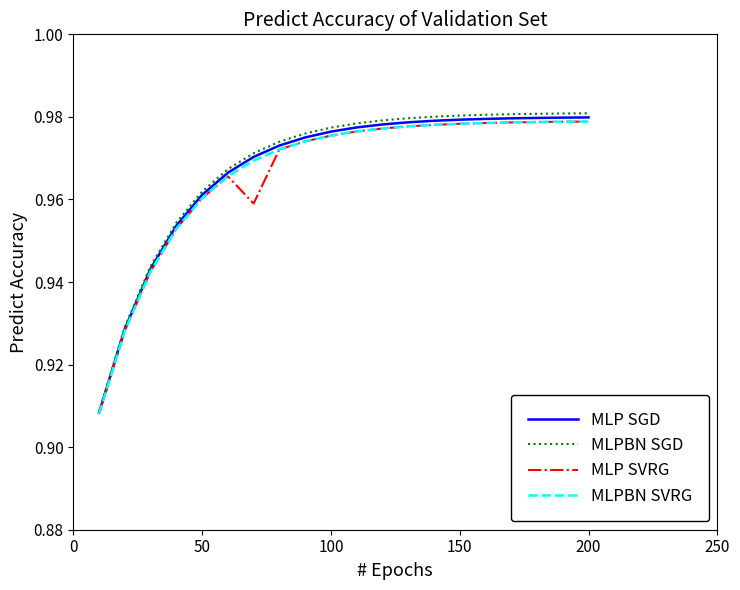

Which series has the widest spread of values?

MLPBN SGD